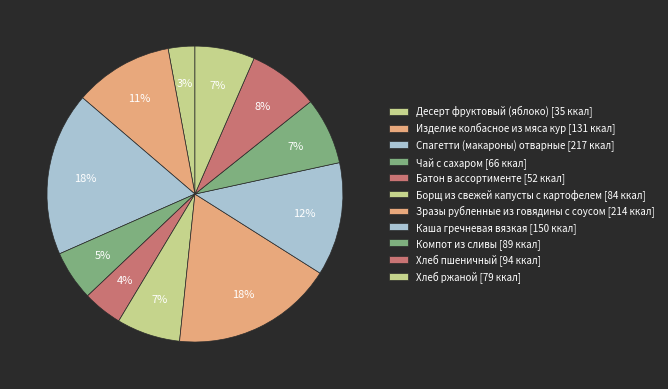

How many segments does this pie chart have?

11